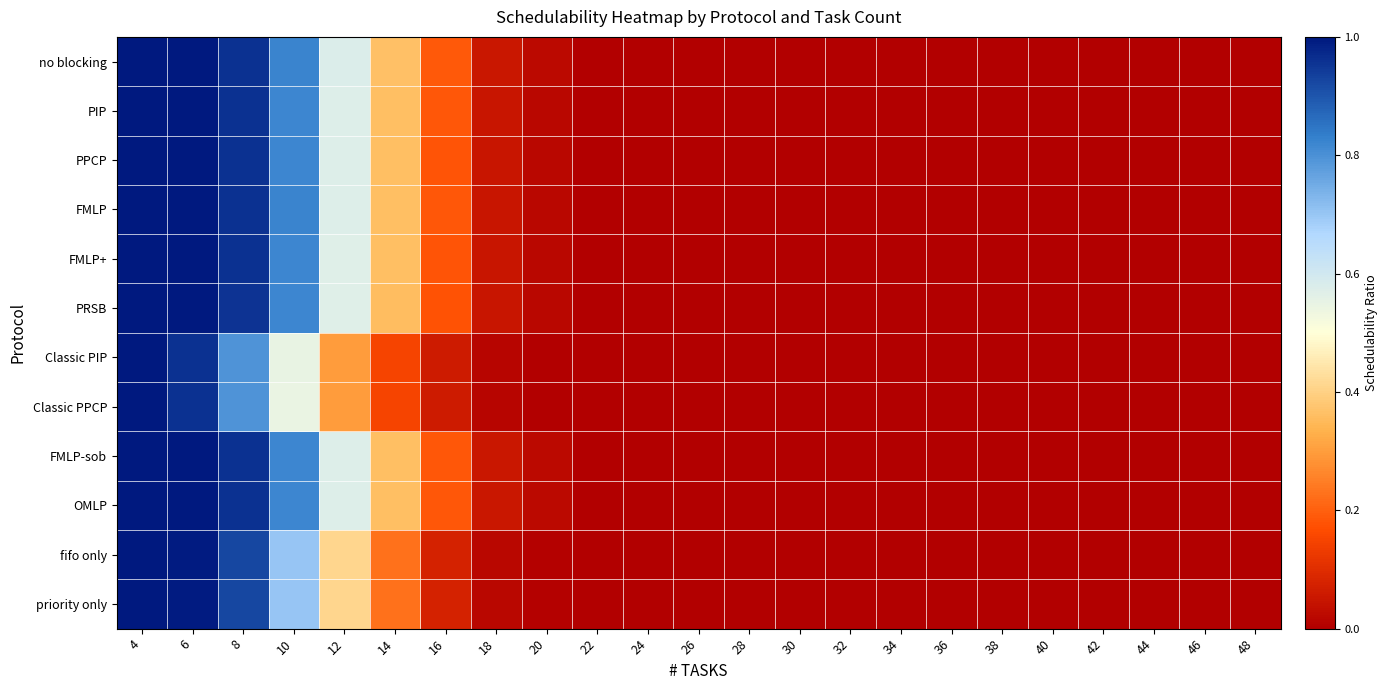

Reading left to right, extract all data points from this chart.

no blocking: 4=1.0	6=1.0	8=1.0	10=0.8	12=0.6	14=0.4	16=0.2	18=0.1	20=0.0	22=0.0	24=0.0	26=0.0	28=0.0	30=0.0	32=0.0	34=0.0	36=0.0	38=0.0	40=0.0	42=0.0	44=0.0	46=0.0	48=0.0
PIP: 4=1.0	6=1.0	8=1.0	10=0.8	12=0.6	14=0.4	16=0.2	18=0.0	20=0.0	22=0.0	24=0.0	26=0.0	28=0.0	30=0.0	32=0.0	34=0.0	36=0.0	38=0.0	40=0.0	42=0.0	44=0.0	46=0.0	48=0.0
PPCP: 4=1.0	6=1.0	8=1.0	10=0.8	12=0.6	14=0.4	16=0.2	18=0.0	20=0.0	22=0.0	24=0.0	26=0.0	28=0.0	30=0.0	32=0.0	34=0.0	36=0.0	38=0.0	40=0.0	42=0.0	44=0.0	46=0.0	48=0.0
FMLP: 4=1.0	6=1.0	8=1.0	10=0.8	12=0.6	14=0.4	16=0.2	18=0.0	20=0.0	22=0.0	24=0.0	26=0.0	28=0.0	30=0.0	32=0.0	34=0.0	36=0.0	38=0.0	40=0.0	42=0.0	44=0.0	46=0.0	48=0.0
FMLP+: 4=1.0	6=1.0	8=1.0	10=0.8	12=0.6	14=0.4	16=0.2	18=0.0	20=0.0	22=0.0	24=0.0	26=0.0	28=0.0	30=0.0	32=0.0	34=0.0	36=0.0	38=0.0	40=0.0	42=0.0	44=0.0	46=0.0	48=0.0
PRSB: 4=1.0	6=1.0	8=1.0	10=0.8	12=0.6	14=0.4	16=0.2	18=0.0	20=0.0	22=0.0	24=0.0	26=0.0	28=0.0	30=0.0	32=0.0	34=0.0	36=0.0	38=0.0	40=0.0	42=0.0	44=0.0	46=0.0	48=0.0
Classic PIP: 4=1.0	6=1.0	8=0.8	10=0.5	12=0.3	14=0.1	16=0.1	18=0.0	20=0.0	22=0.0	24=0.0	26=0.0	28=0.0	30=0.0	32=0.0	34=0.0	36=0.0	38=0.0	40=0.0	42=0.0	44=0.0	46=0.0	48=0.0
Classic PPCP: 4=1.0	6=1.0	8=0.8	10=0.5	12=0.3	14=0.1	16=0.1	18=0.0	20=0.0	22=0.0	24=0.0	26=0.0	28=0.0	30=0.0	32=0.0	34=0.0	36=0.0	38=0.0	40=0.0	42=0.0	44=0.0	46=0.0	48=0.0
FMLP-sob: 4=1.0	6=1.0	8=1.0	10=0.8	12=0.6	14=0.4	16=0.2	18=0.1	20=0.0	22=0.0	24=0.0	26=0.0	28=0.0	30=0.0	32=0.0	34=0.0	36=0.0	38=0.0	40=0.0	42=0.0	44=0.0	46=0.0	48=0.0
OMLP: 4=1.0	6=1.0	8=1.0	10=0.8	12=0.6	14=0.4	16=0.2	18=0.1	20=0.0	22=0.0	24=0.0	26=0.0	28=0.0	30=0.0	32=0.0	34=0.0	36=0.0	38=0.0	40=0.0	42=0.0	44=0.0	46=0.0	48=0.0
fifo only: 4=1.0	6=1.0	8=0.9	10=0.7	12=0.4	14=0.2	16=0.1	18=0.0	20=0.0	22=0.0	24=0.0	26=0.0	28=0.0	30=0.0	32=0.0	34=0.0	36=0.0	38=0.0	40=0.0	42=0.0	44=0.0	46=0.0	48=0.0
priority only: 4=1.0	6=1.0	8=0.9	10=0.7	12=0.4	14=0.2	16=0.1	18=0.0	20=0.0	22=0.0	24=0.0	26=0.0	28=0.0	30=0.0	32=0.0	34=0.0	36=0.0	38=0.0	40=0.0	42=0.0	44=0.0	46=0.0	48=0.0